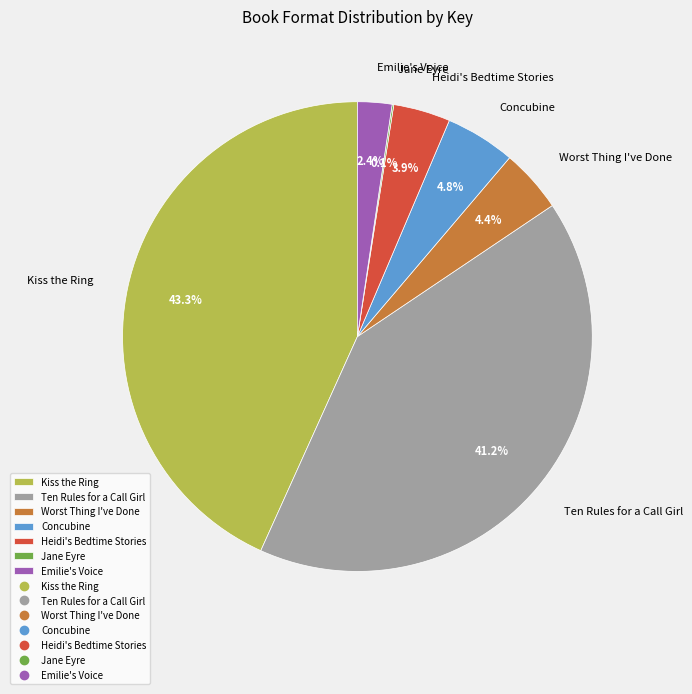

Which has a higher value, Ten Rules for a Call Girl or Kiss the Ring?

Kiss the Ring